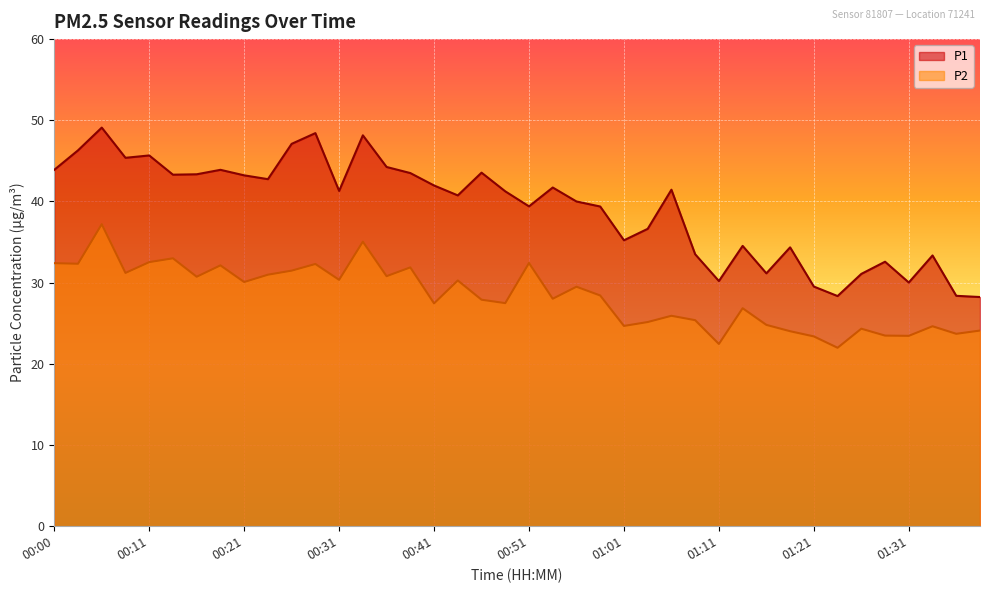

Which series has the largest total across all categories?

P1